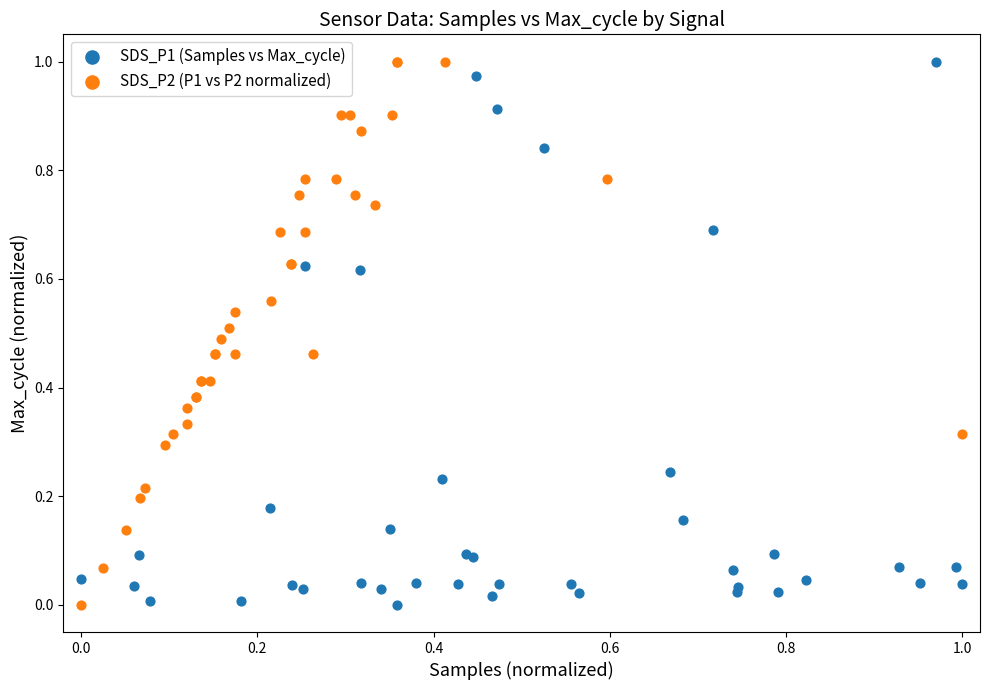

What are all the series names shown in the legend?

SDS_P1 (Samples vs Max_cycle), SDS_P2 (P1 vs P2 normalized)